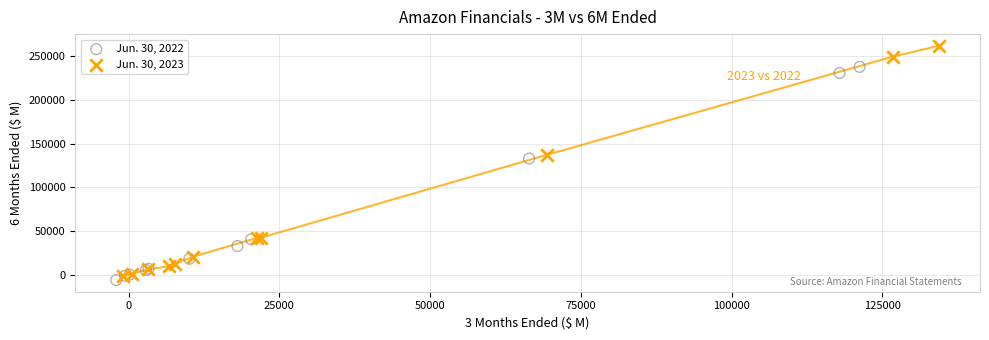

Which series has the widest spread of Y values?

Jun. 30, 2023